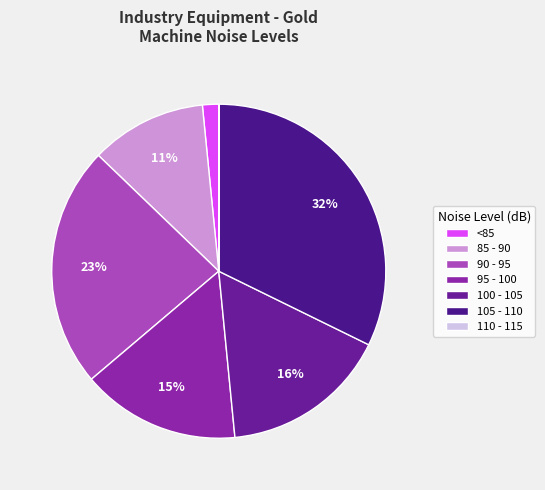

To the nearest percent, what is the difference between the largest and smallest slice percentages?

32%